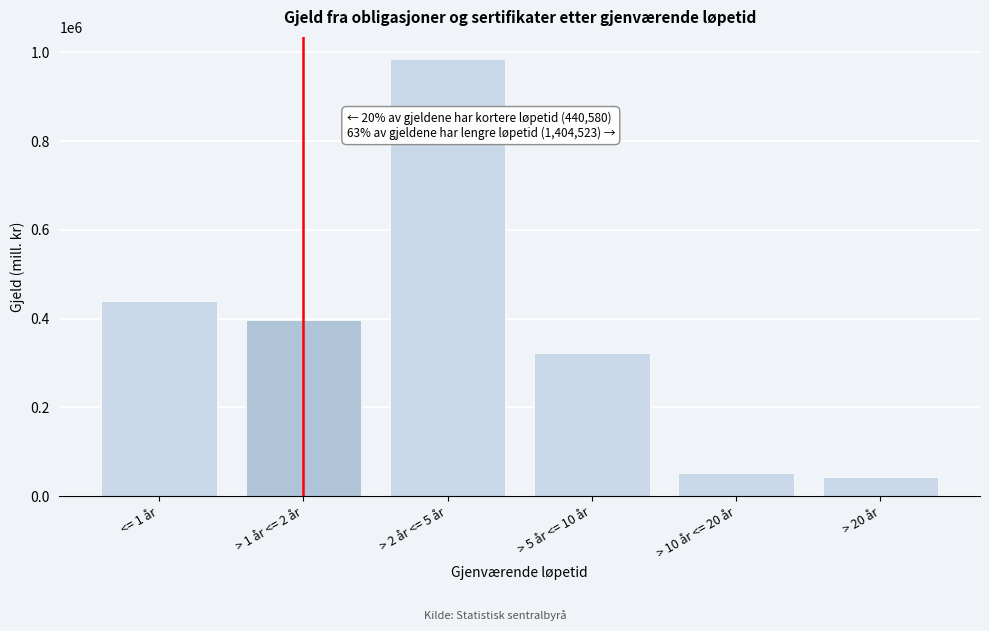

Reading left to right, transcribe all the data shown in this chart.

440580	396851	985862	322235	52077	44349